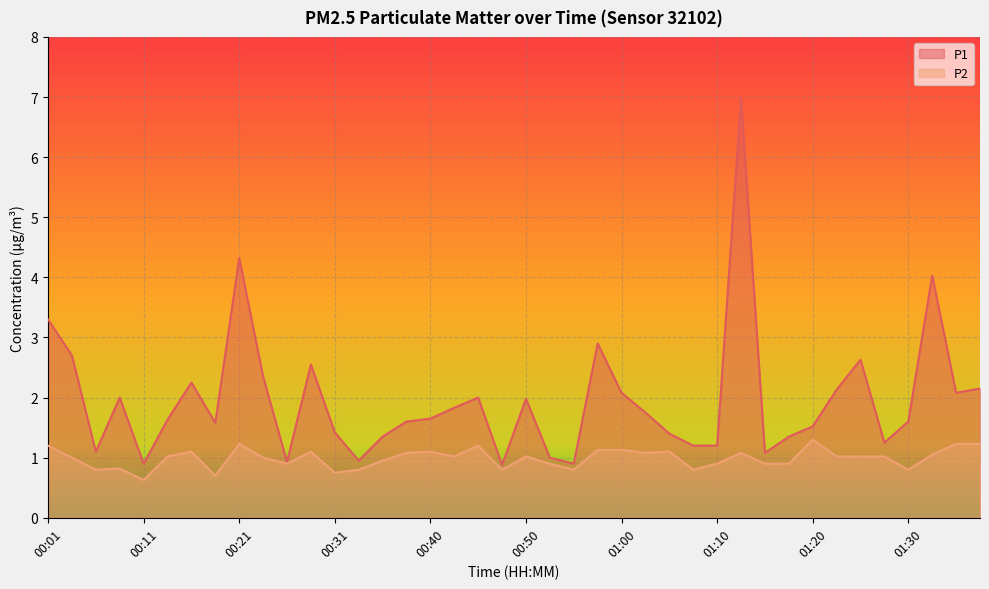

What is the difference between the maximum and minimum values in the P1 series?

6.1